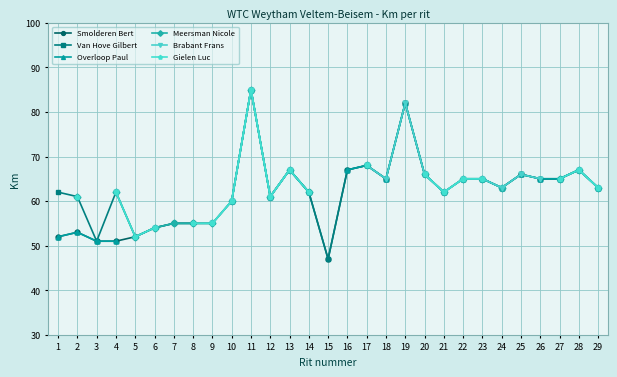

At which label does Overloop Paul first exceed 63?

11